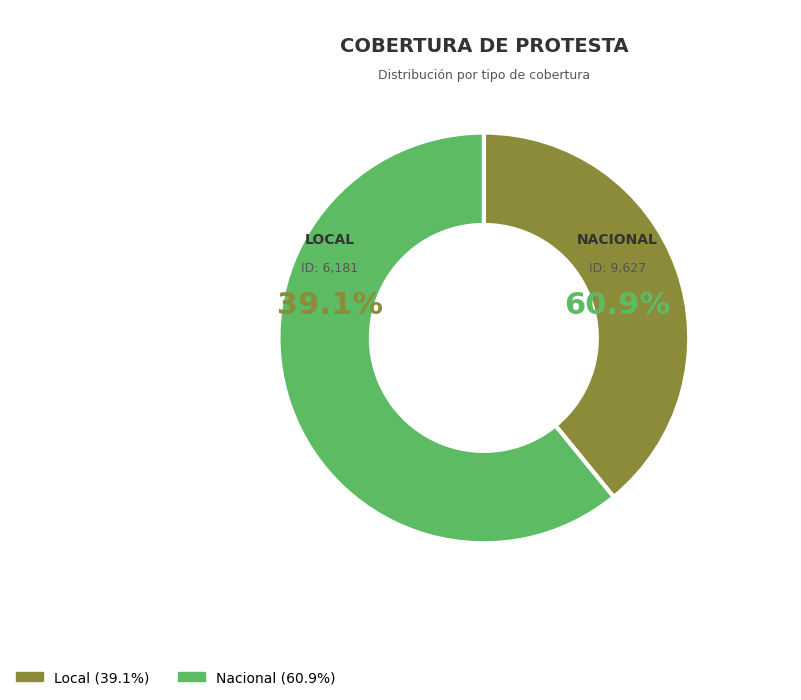

To the nearest percent, what is the combined percentage of Nacional and Local?

100%